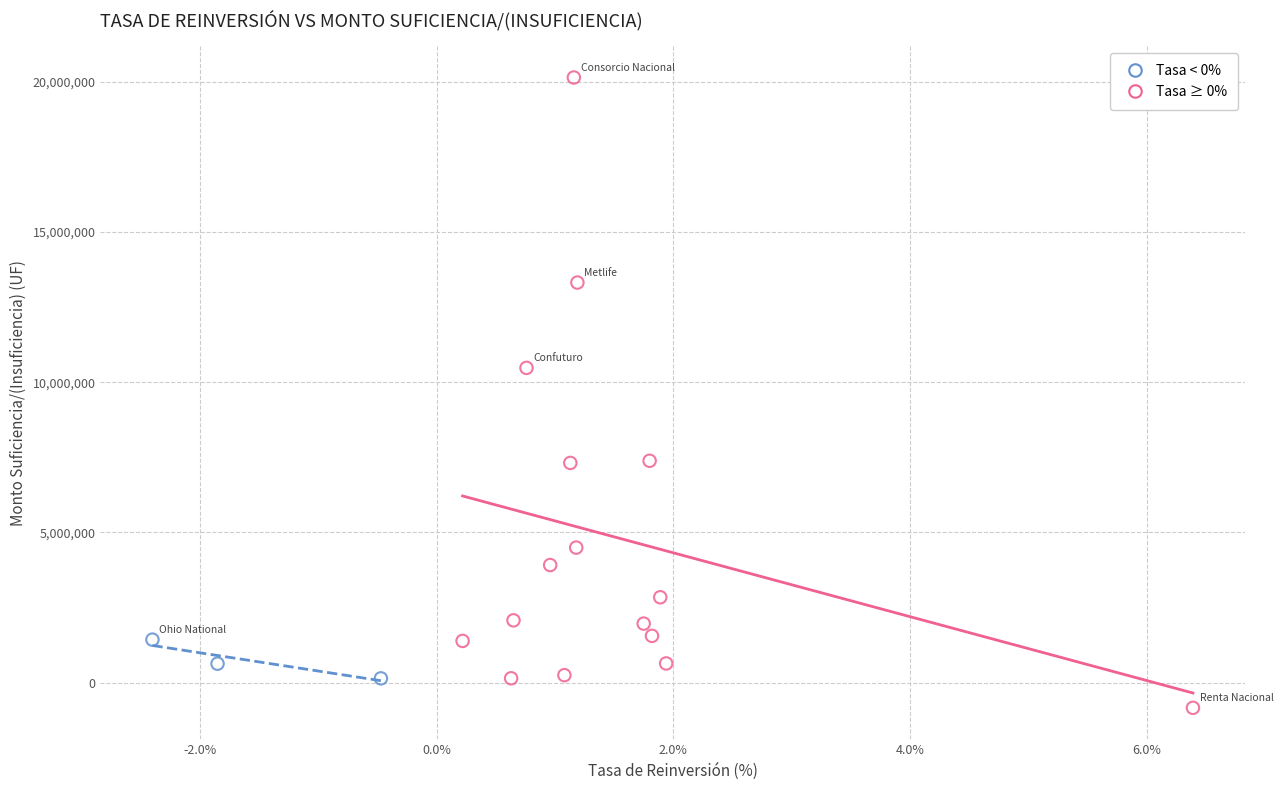

Which series contains the lowest Y value?

Tasa ≥ 0%